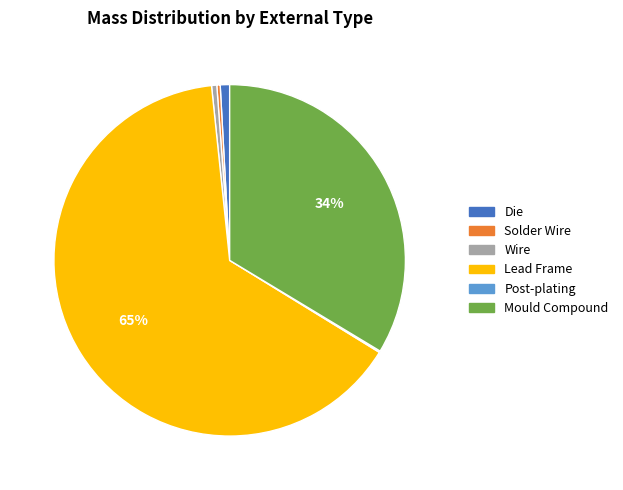

Is the sum of Die and Solder Wire greater than half?

No